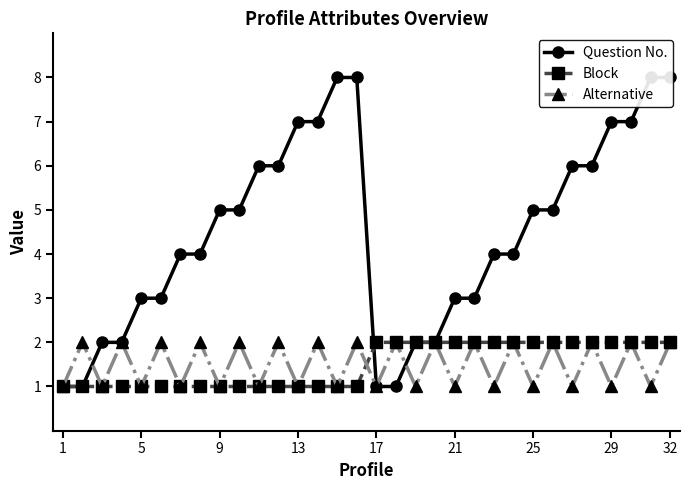

What is the maximum value shown in the chart?

8